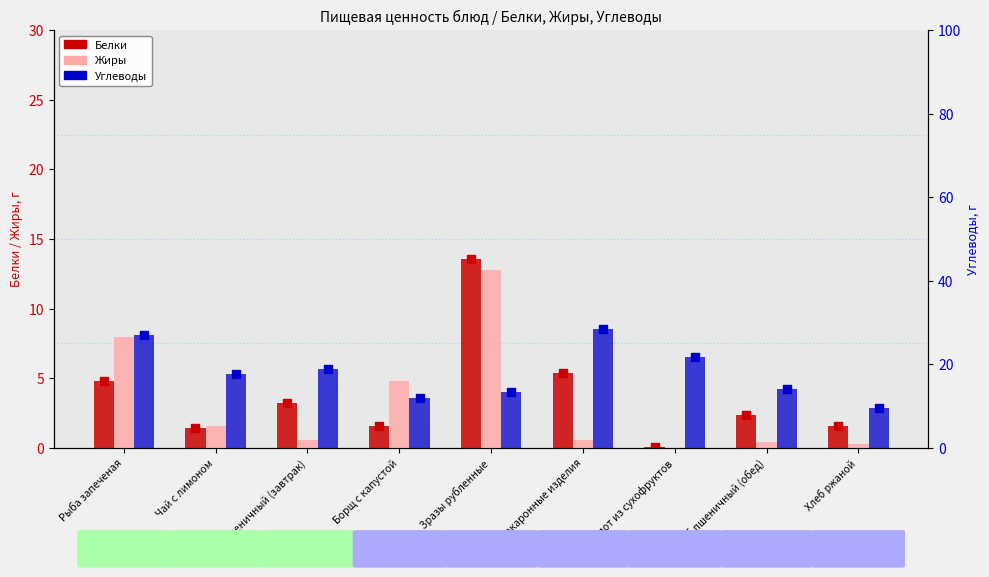

Which series contains the lowest Y value?

Жиры